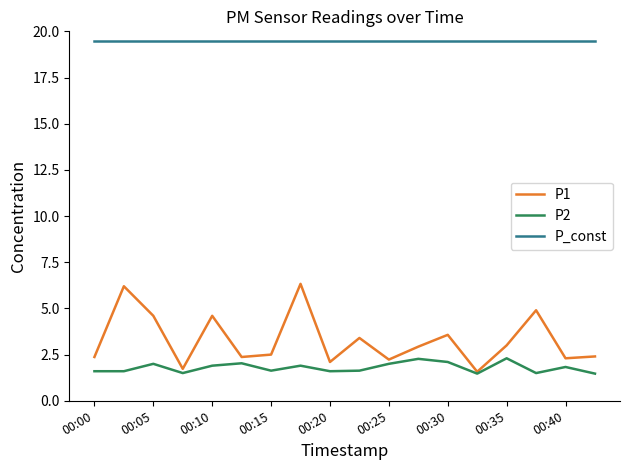

Which series has the largest total across all categories?

P_const